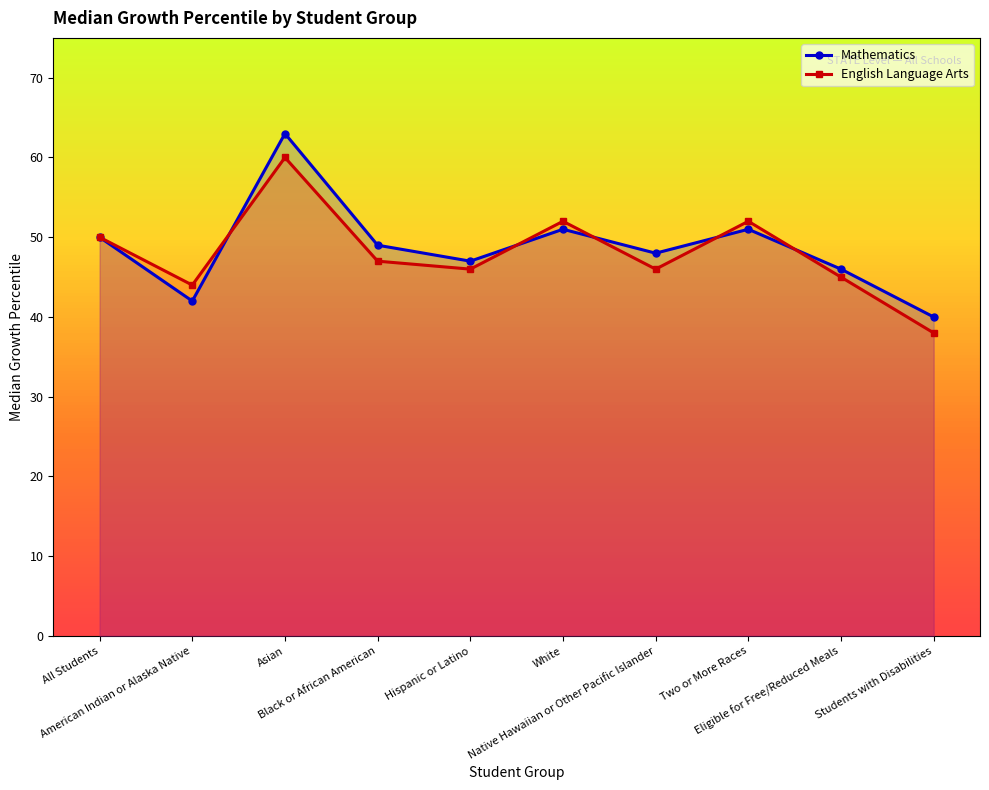

Rank the categories by Mathematics value from lowest to highest.

Students with Disabilities, American Indian or Alaska Native, Eligible for Free/Reduced Meals, Hispanic or Latino, Native Hawaiian or Other Pacific Islander, Black or African American, All Students, White, Two or More Races, Asian